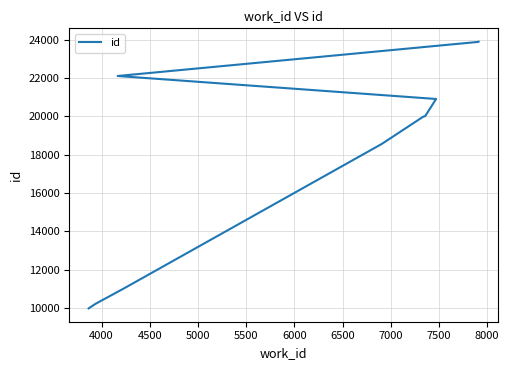

Between 5000 and 4000, which is larger?

5000